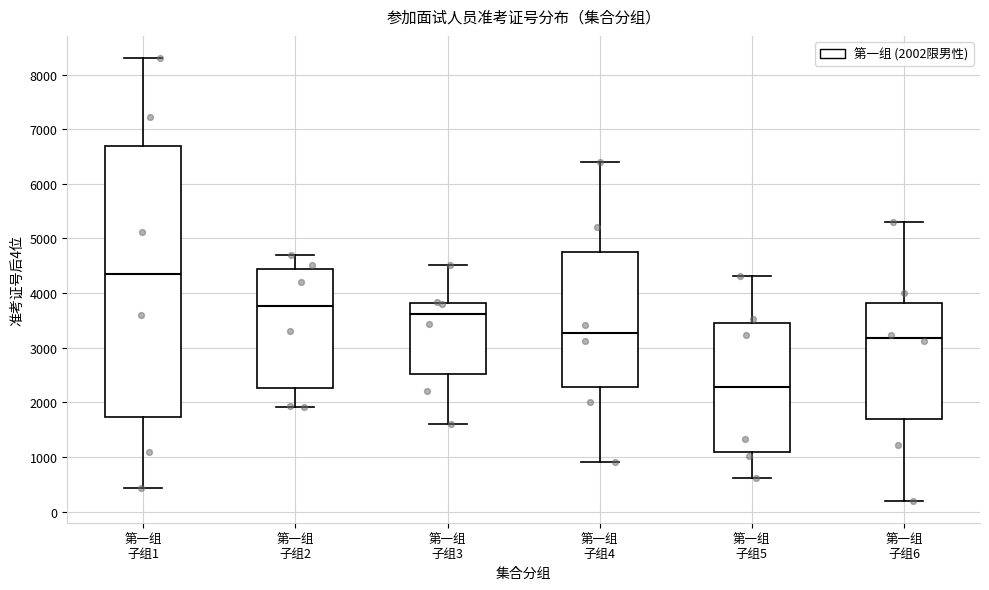

Where does the median line of the box for 第一组 子组2 sit on the y-axis? The values are not printed on the chart, so give them approximately, as read against the axis.

3800